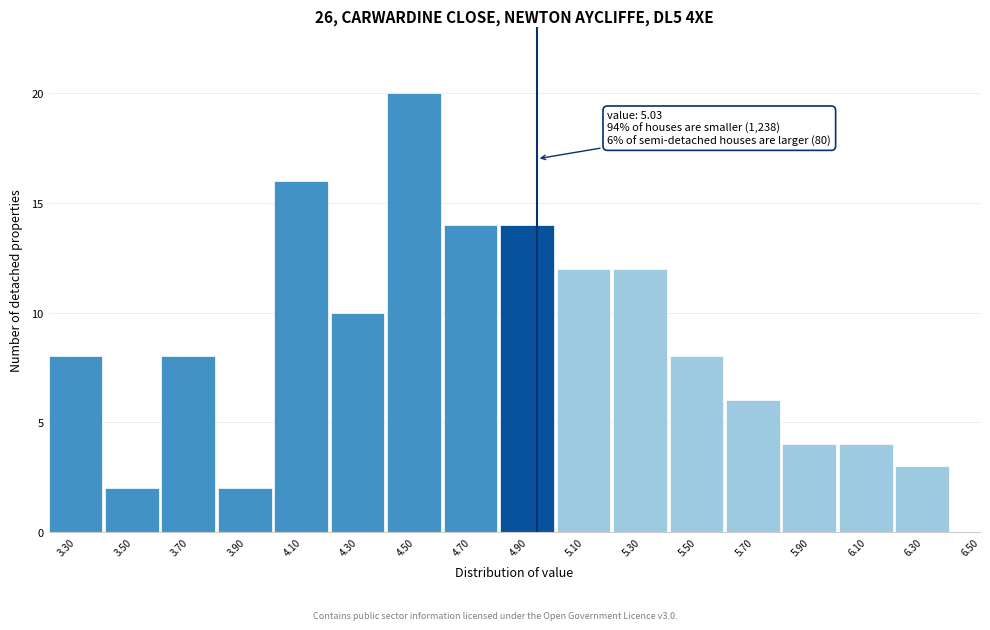

Reading left to right, what are all the values shown in this chart?

3.30=8	3.50=2	3.70=8	3.90=2	4.10=16	4.30=10	4.50=20	4.70=14	4.90=14	5.10=12	5.30=12	5.50=8	5.70=6	5.90=4	6.10=4	6.30=3	6.50=0